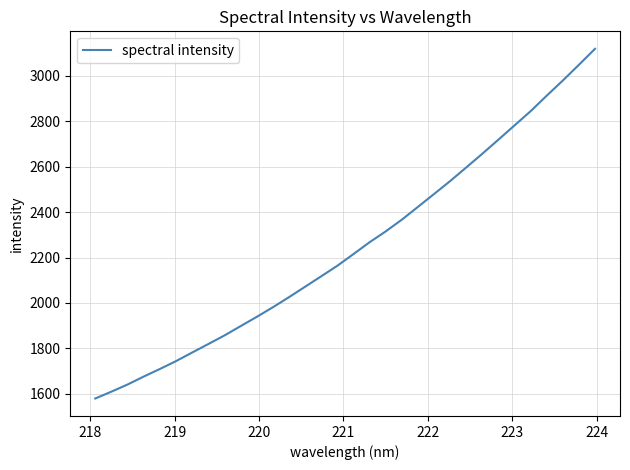

What is the greatest value displayed?

3119.5